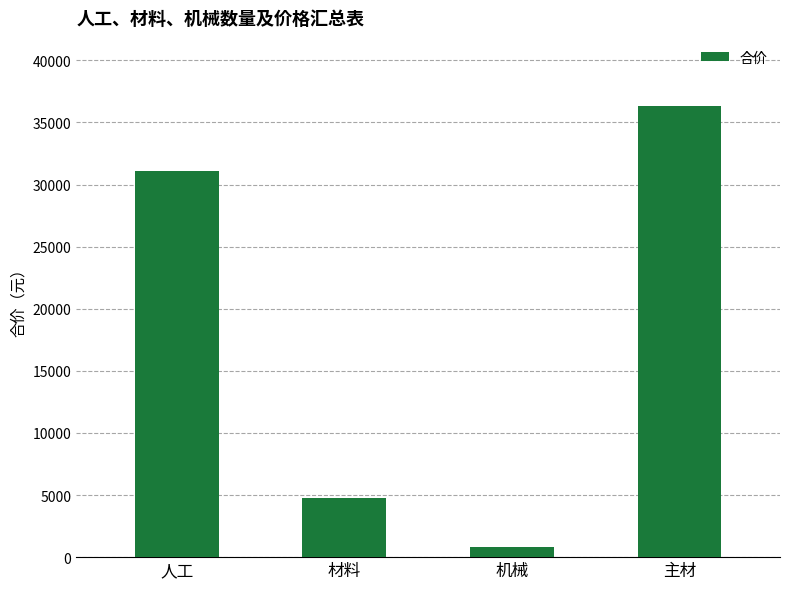

Rank the categories by value from highest to lowest.

主材, 人工, 材料, 机械